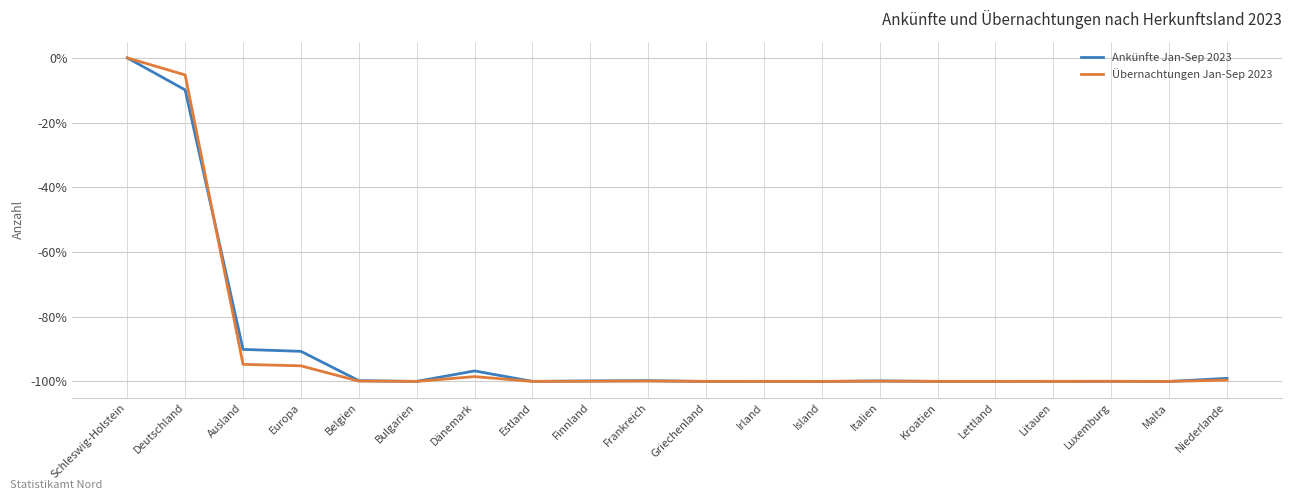

What is the sum of the Übernachtungen Jan-Sep 2023 values at Schleswig-Holstein and Frankreich?

-99.9